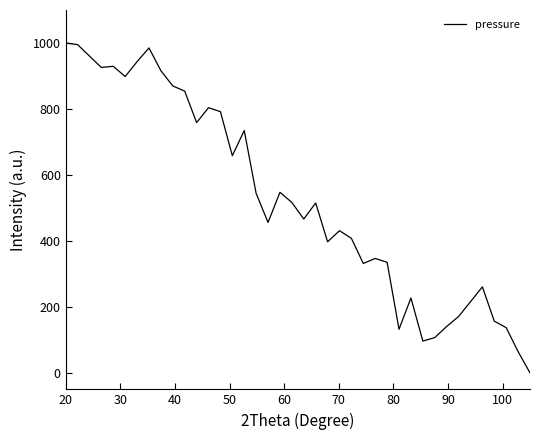

What is the difference between the maximum and minimum values?

1000.0